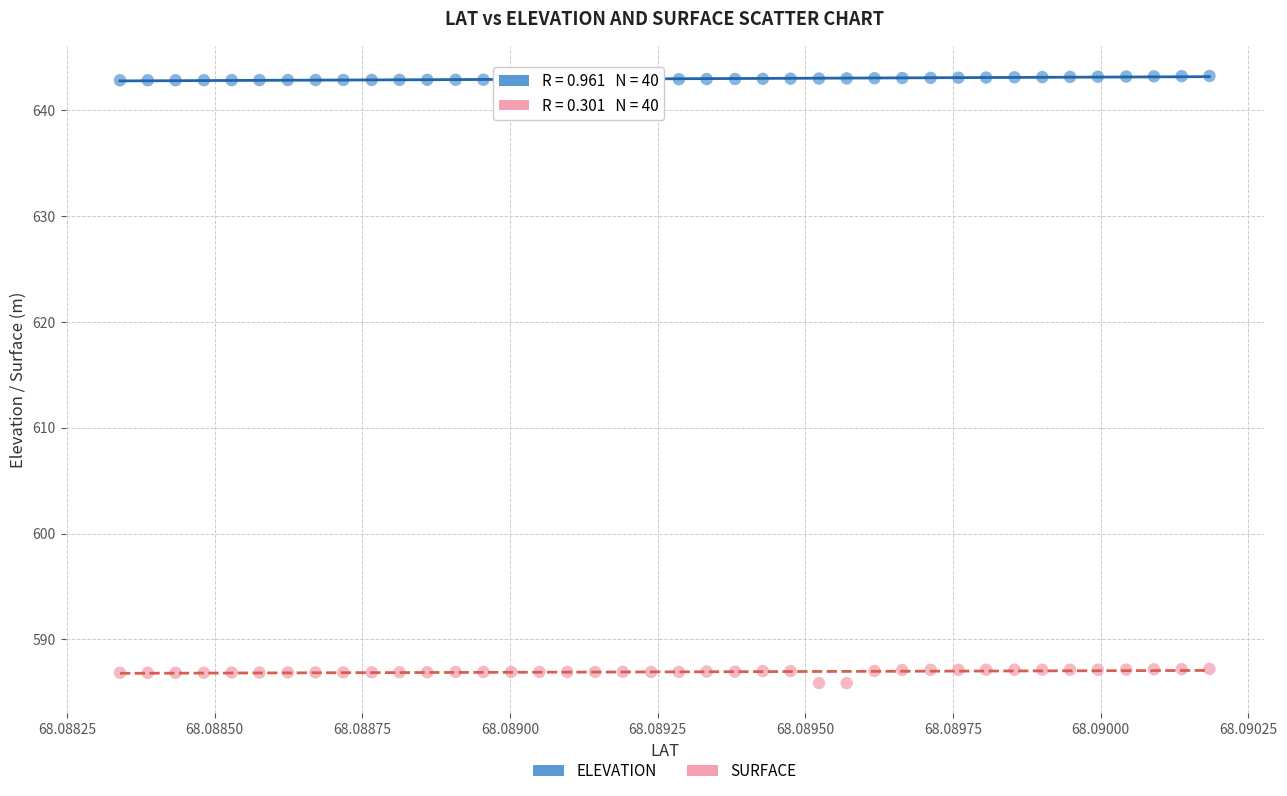

Which series contains the highest Y value?

ELEVATION